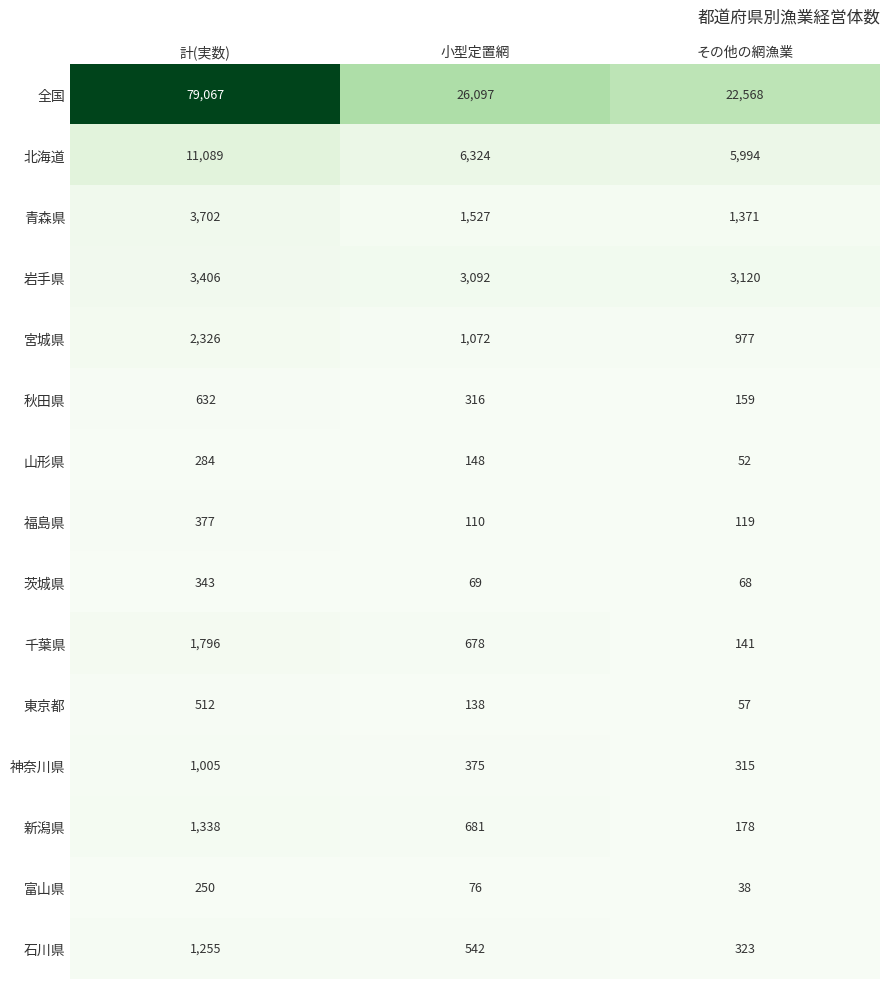

What is the sum of all 東京都 values?

707